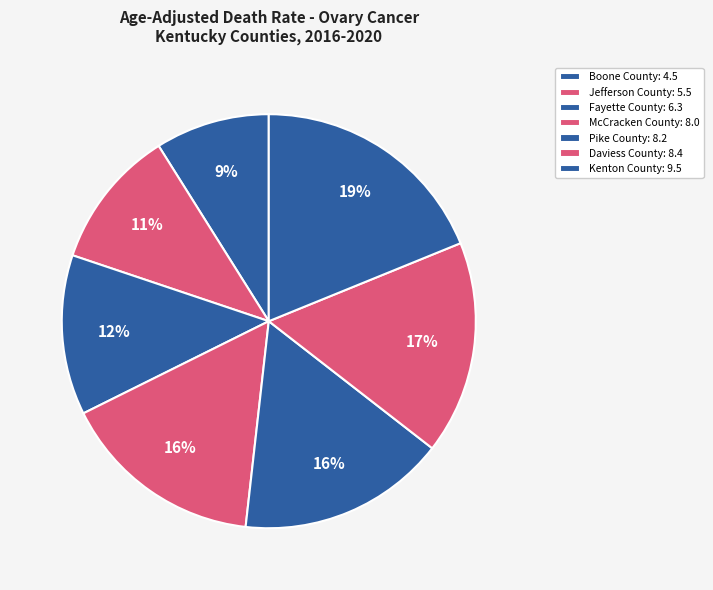

What percentage is the Boone County slice, to the nearest percent?

9%